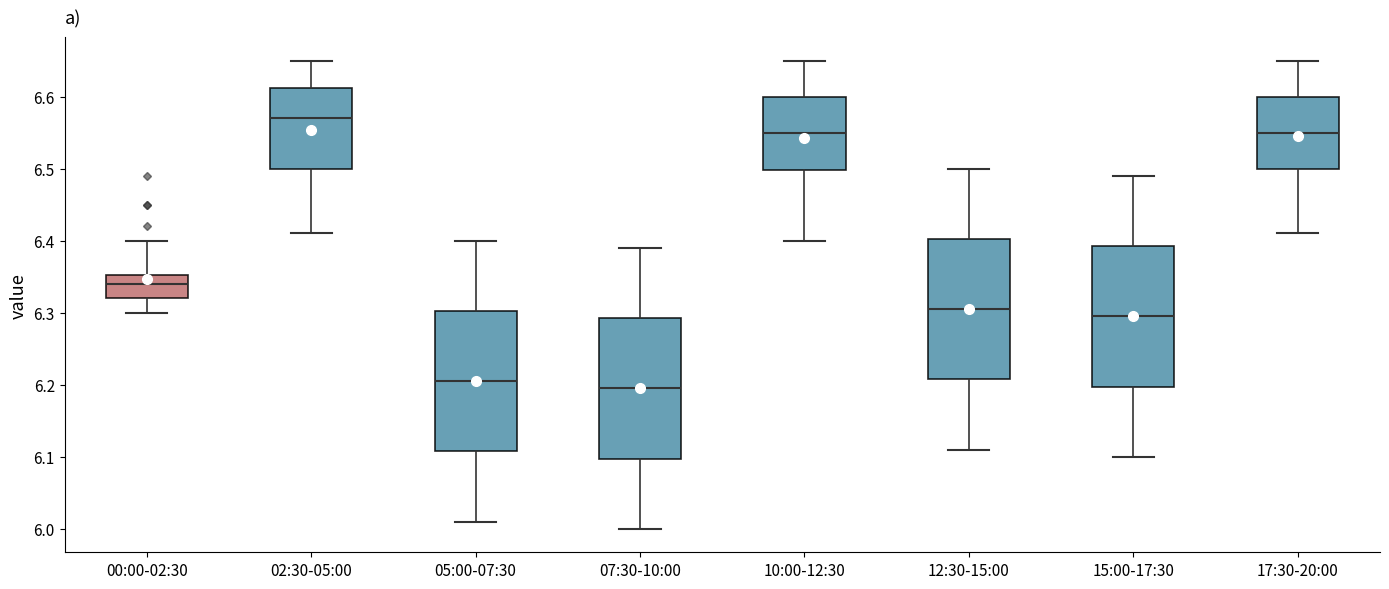

Where does the lower whisker of the box for 17:30-20:00 end on the y-axis? The values are not printed on the chart, so give them approximately, as read against the axis.

6.41